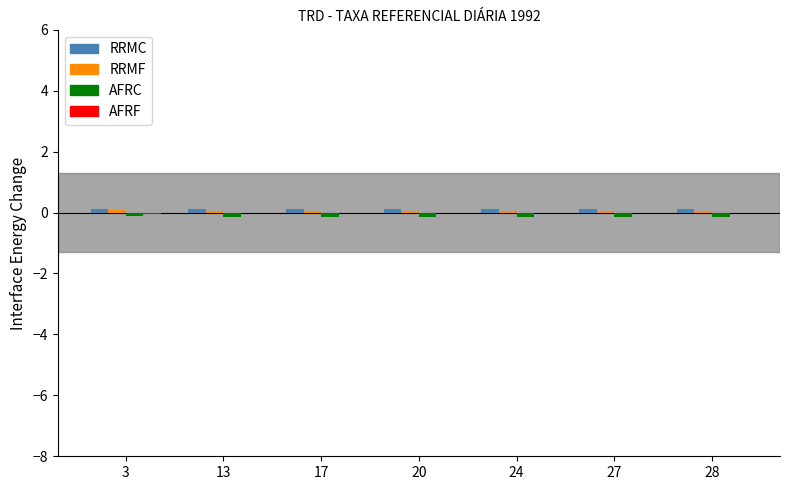

Are the bars grouped side by side (vs. stacked)?

Yes